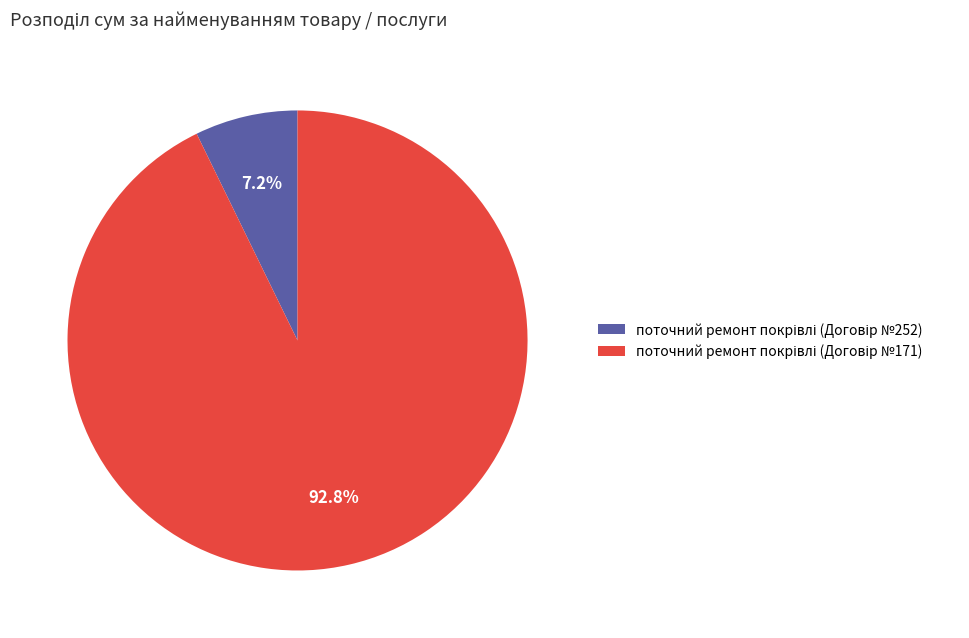

Is there a majority slice in this chart?

Yes